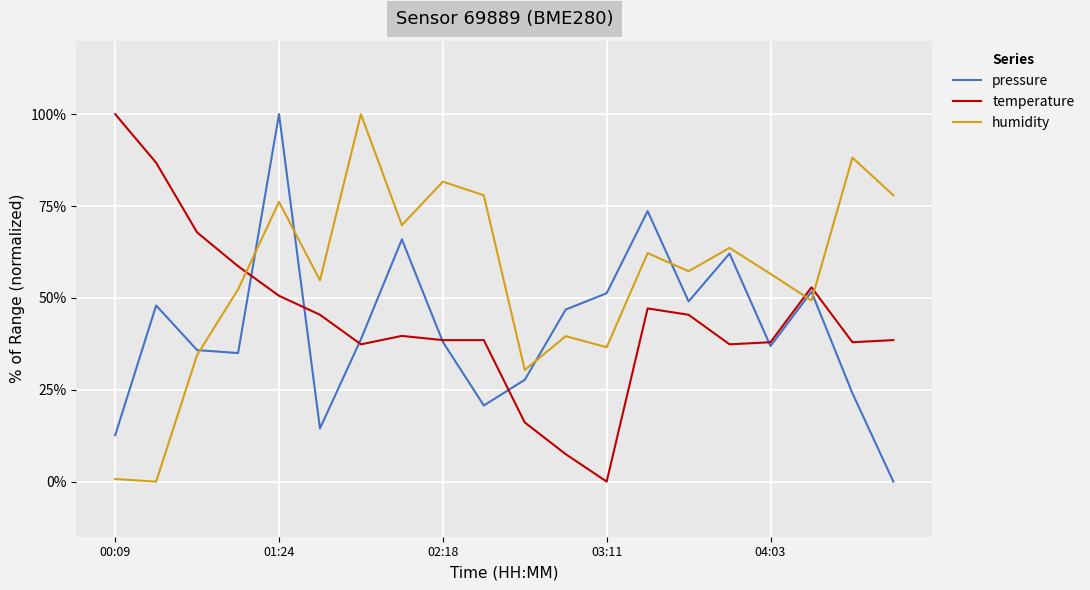

What is the maximum value shown in the chart?

100.0